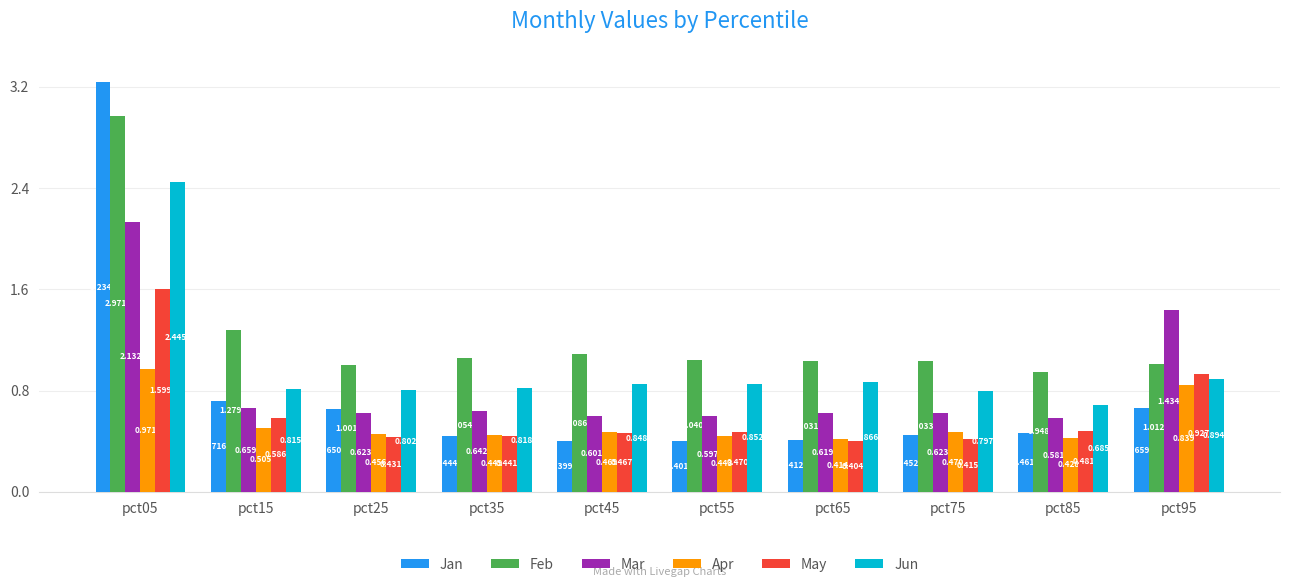

What is the sum of all May values?

6.2